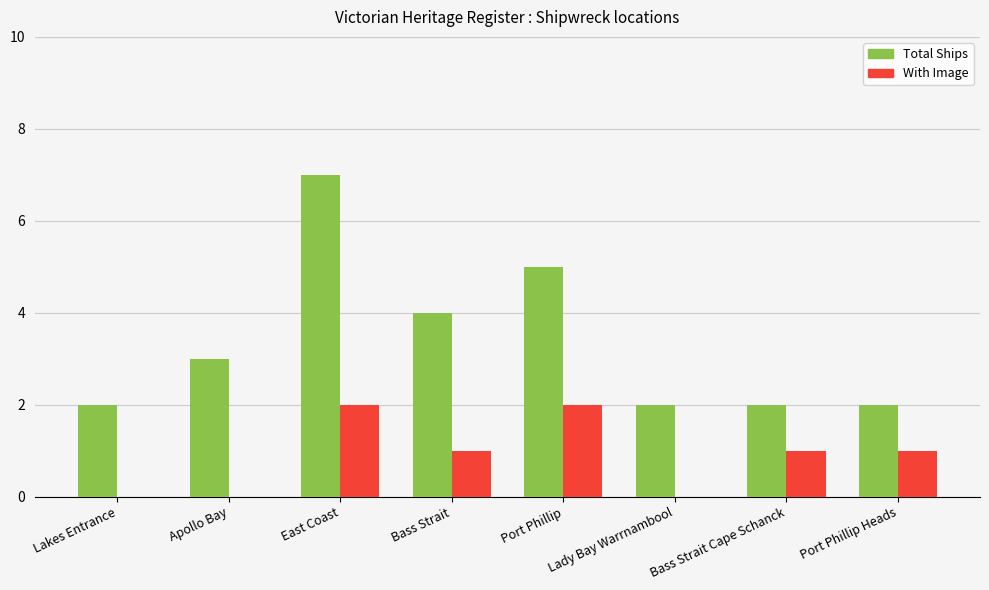

The With Image series shows 1 at East Coast. True or false?

False